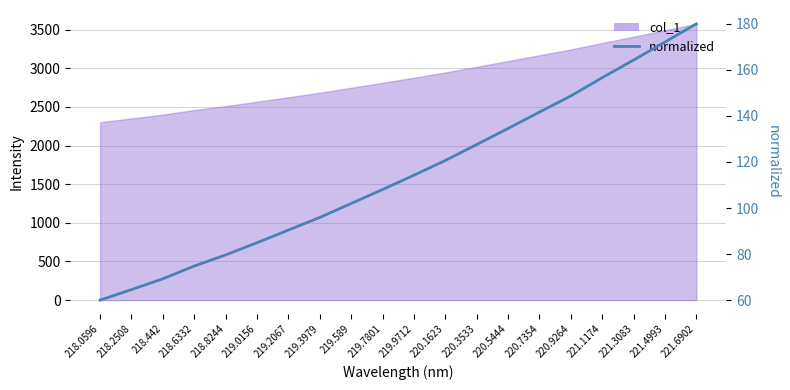

Reading right to left, list all the values displayed in this chart.

180.0	172.1	164.3	156.6	148.7	141.7	134.5	127.6	120.6	114.2	108.0	102.0	95.9	90.4	84.9	79.6	74.8	69.2	64.6	60.0